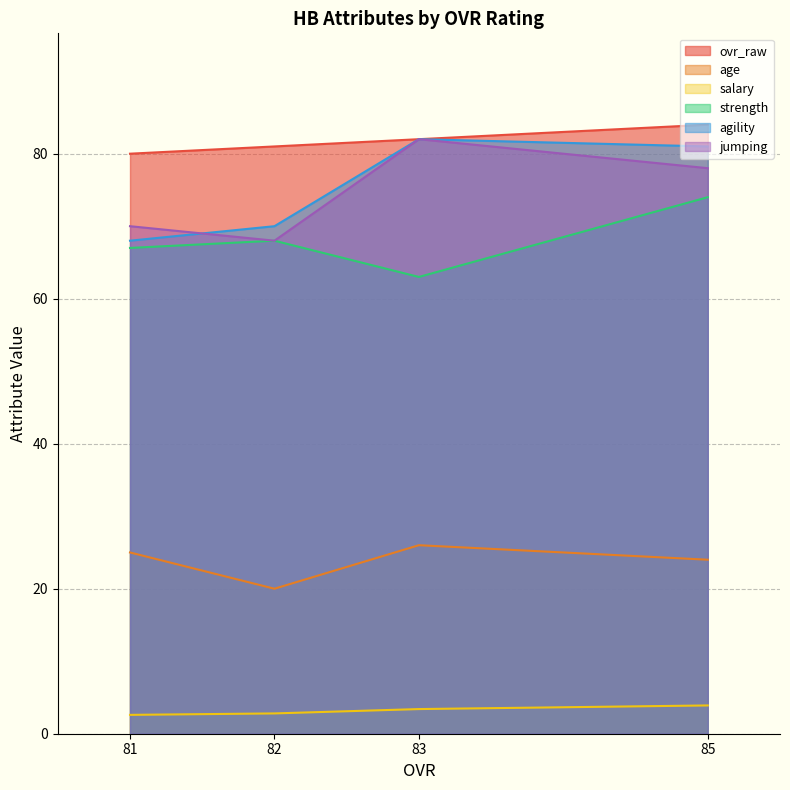

What is the difference between the maximum and minimum values in the salary series?

1.3